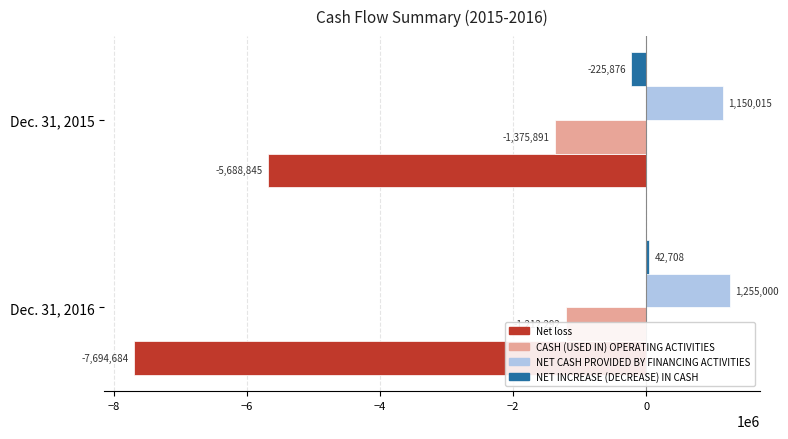

Are the bars grouped side by side (vs. stacked)?

Yes